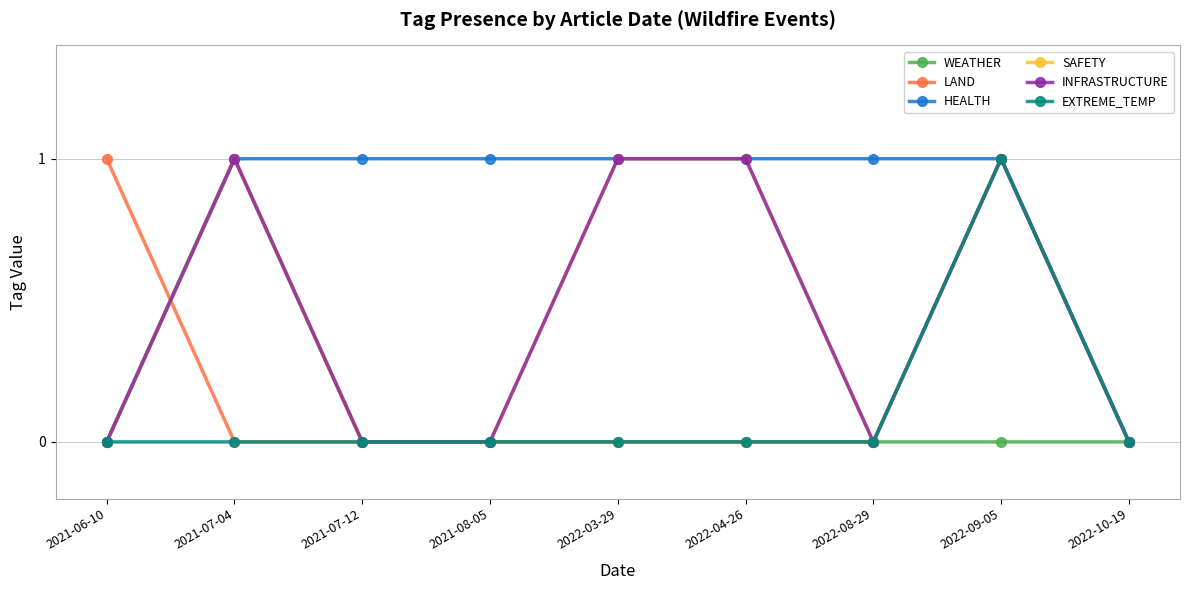

Reading left to right, transcribe all the data shown in this chart.

WEATHER: 2021-06-10=0	2021-07-04=1	2021-07-12=0	2021-08-05=0	2022-03-29=0	2022-04-26=0	2022-08-29=0	2022-09-05=0	2022-10-19=0
LAND: 2021-06-10=1	2021-07-04=0	2021-07-12=0	2021-08-05=0	2022-03-29=0	2022-04-26=0	2022-08-29=0	2022-09-05=1	2022-10-19=0
HEALTH: 2021-06-10=0	2021-07-04=1	2021-07-12=1	2021-08-05=1	2022-03-29=1	2022-04-26=1	2022-08-29=1	2022-09-05=1	2022-10-19=0
SAFETY: 2021-06-10=0	2021-07-04=1	2021-07-12=0	2021-08-05=0	2022-03-29=1	2022-04-26=1	2022-08-29=0	2022-09-05=1	2022-10-19=0
INFRASTRUCTURE: 2021-06-10=0	2021-07-04=1	2021-07-12=0	2021-08-05=0	2022-03-29=1	2022-04-26=1	2022-08-29=0	2022-09-05=1	2022-10-19=0
EXTREME_TEMP: 2021-06-10=0	2021-07-04=0	2021-07-12=0	2021-08-05=0	2022-03-29=0	2022-04-26=0	2022-08-29=0	2022-09-05=1	2022-10-19=0